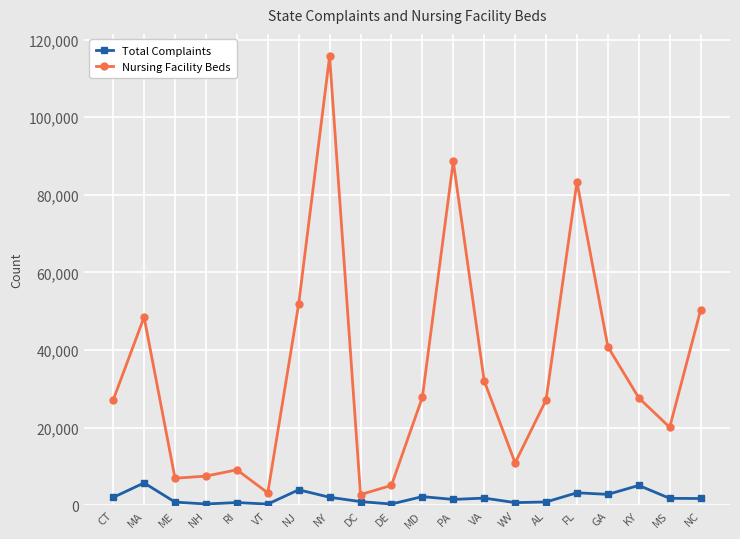

Which series changed the most between ME and MS?

Nursing Facility Beds